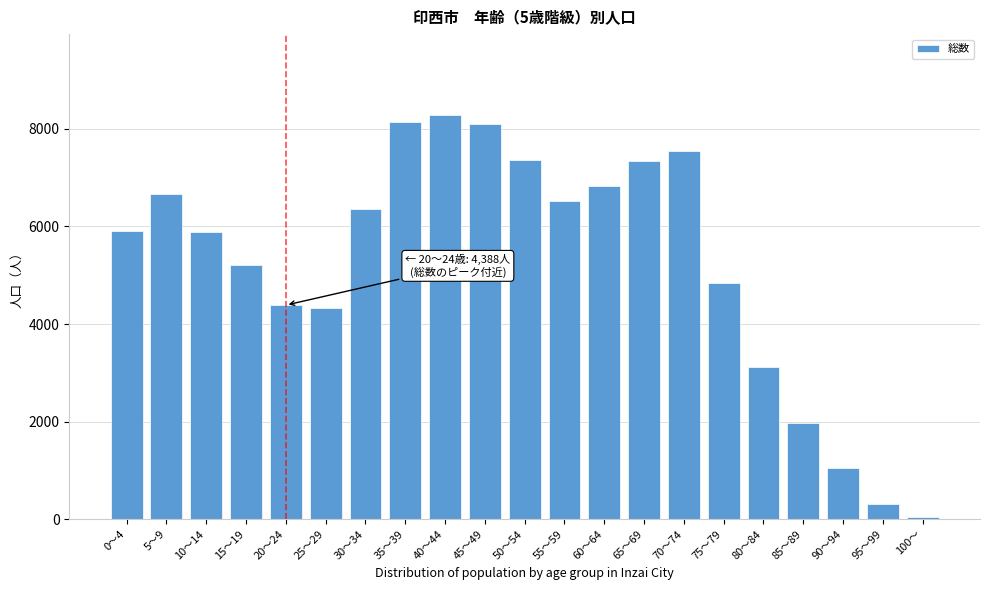

What is the label of the 14th bar from the left?

65～69